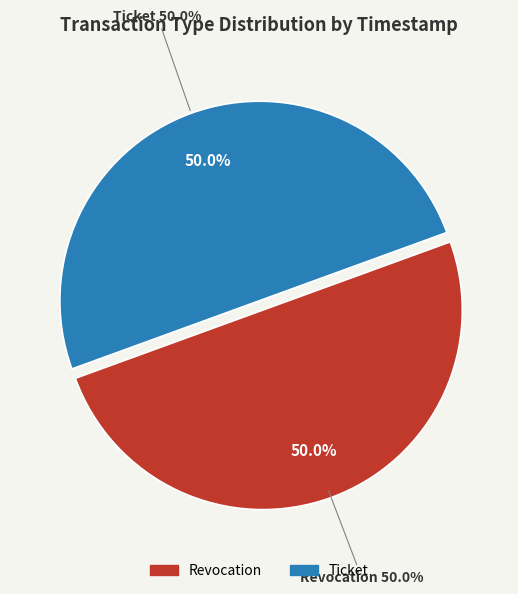

To the nearest percent, what percentage of the pie is Revocation?

50%